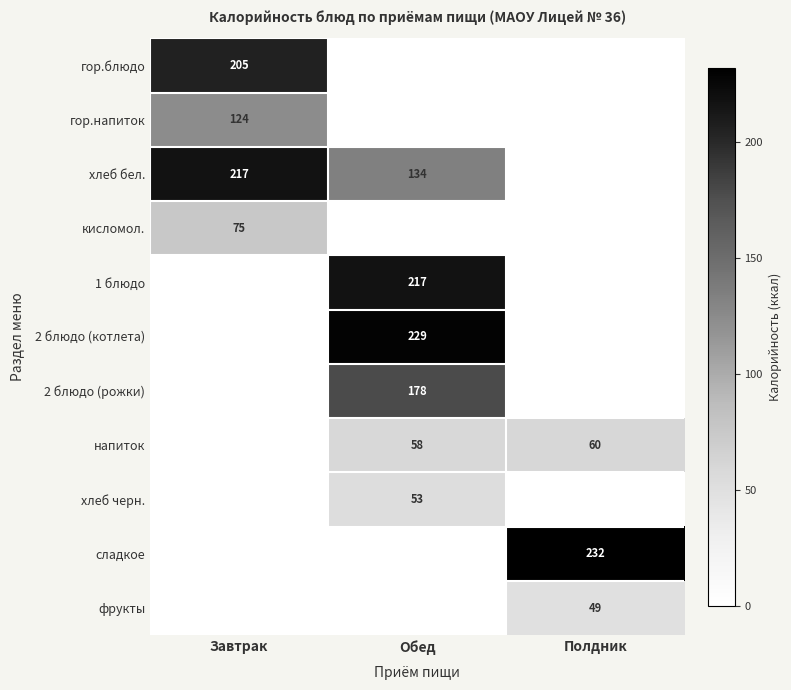

The value of хлеб бел. at Завтрак is 217. True or false?

True